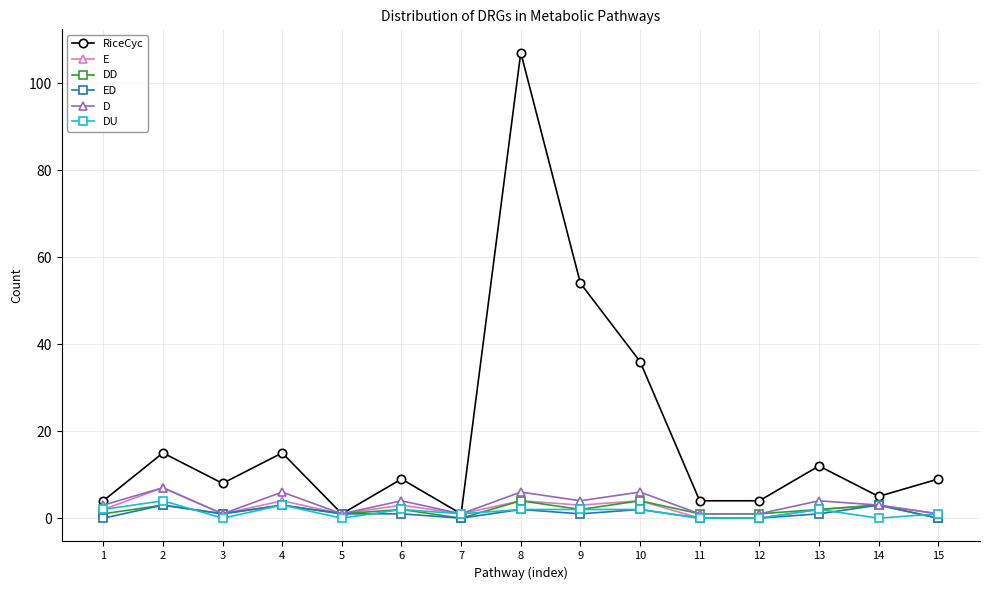

Which category has the highest value across all series?

8